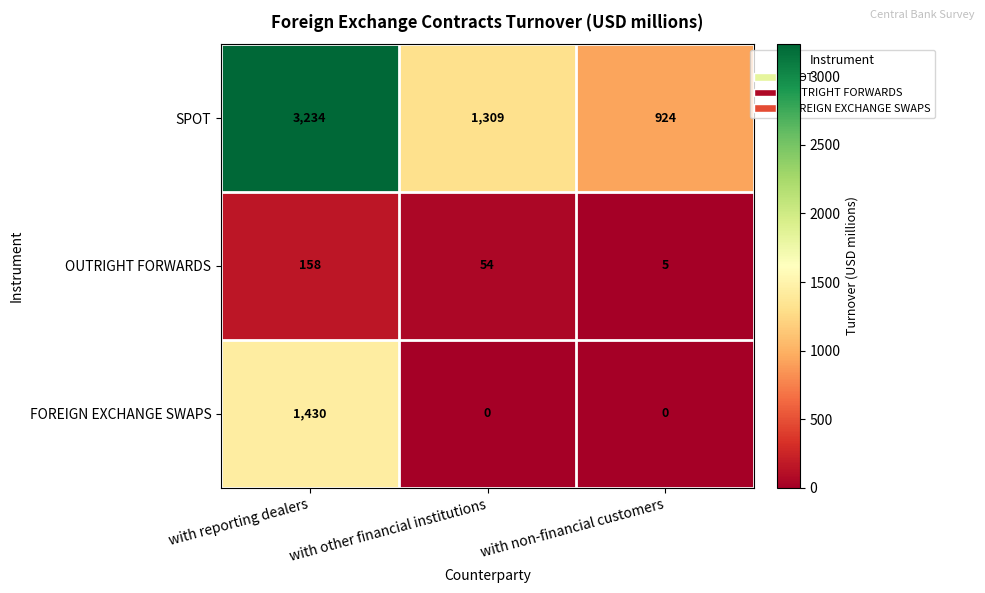

What is the spread (max minus min) of values at with non-financial customers?

924